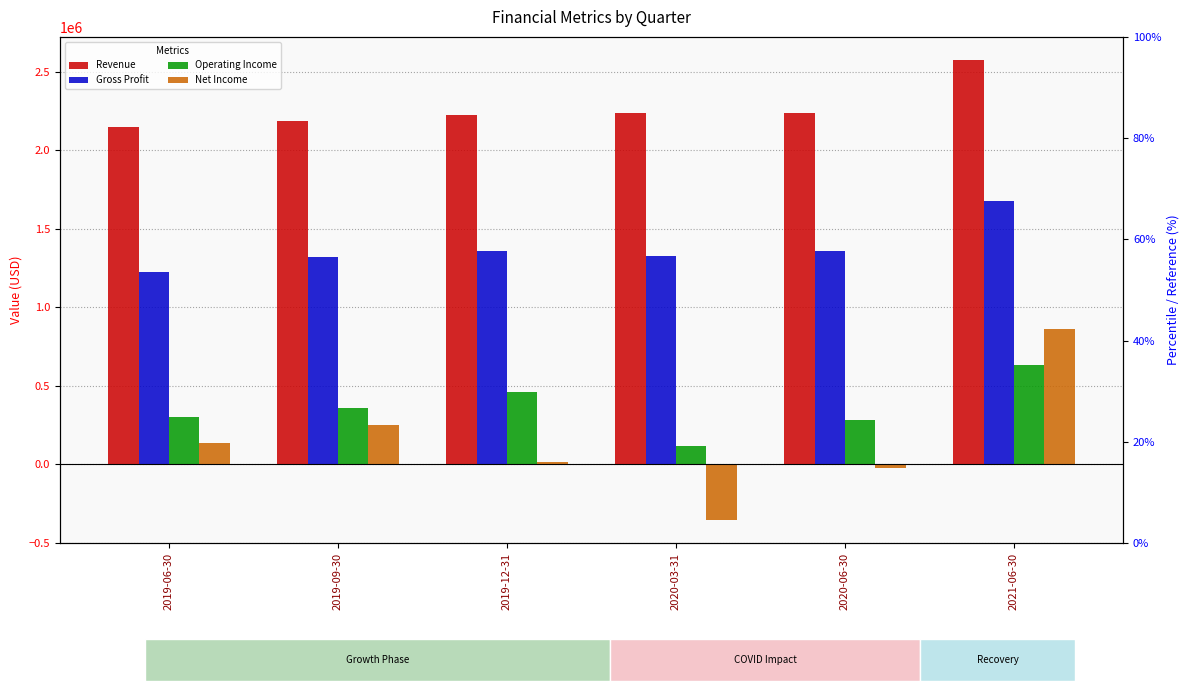

How many data points in Revenue are above 2234212?

2